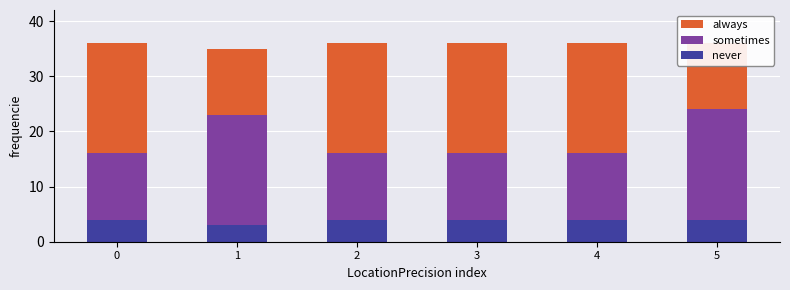

Reading left to right, extract all data points from this chart.

never: 4	3	4	4	4	4
sometimes: 12	20	12	12	12	20
always: 20	12	20	20	20	12